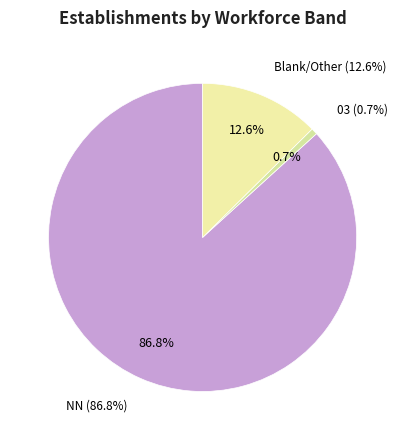

The 01 slice represents 11% of the pie. True or false?

False